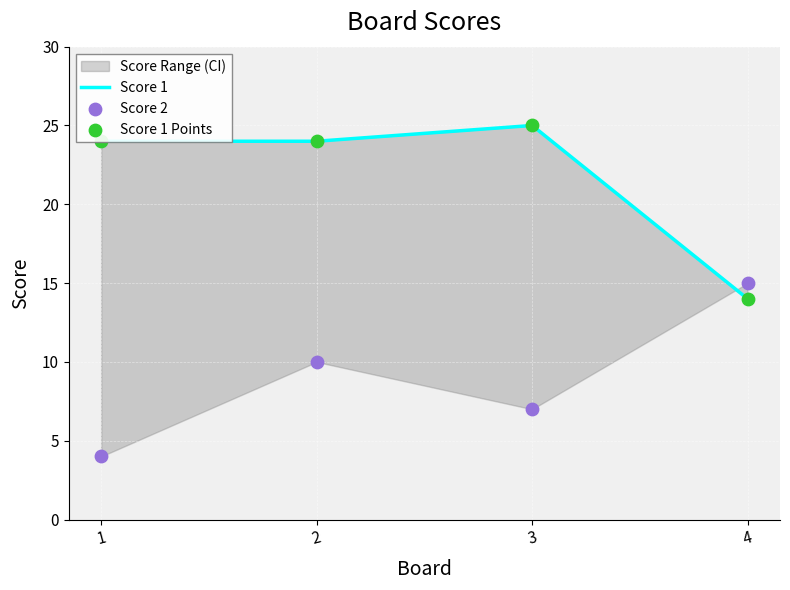

Is the value of Score 1 Points at 3 greater than the value of Score 2 at 4?

Yes